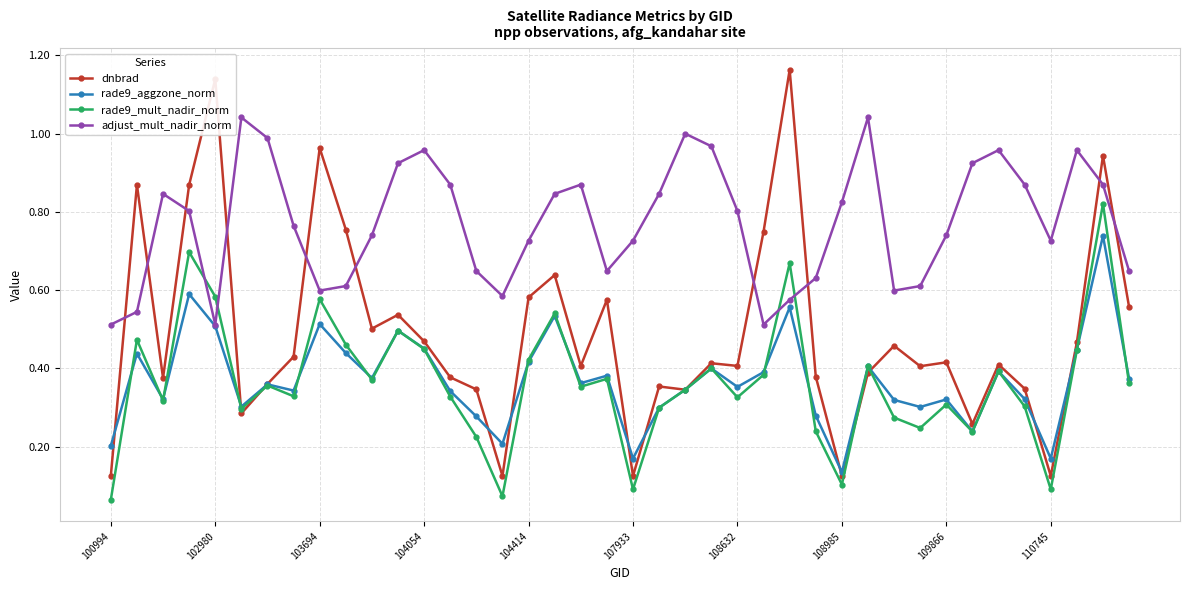

Which series has the largest total across all categories?

adjust_mult_nadir_norm